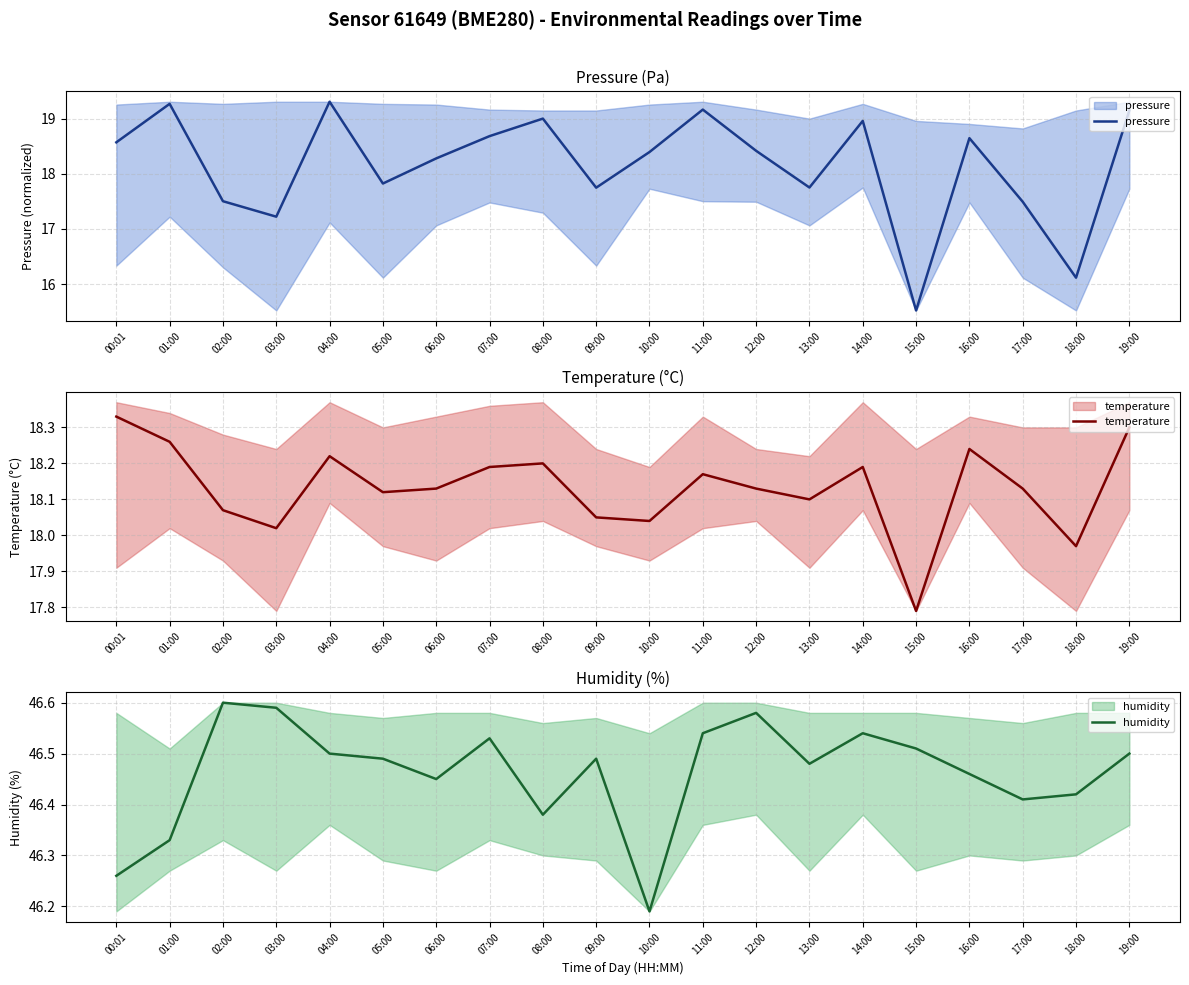

How many interior local peaks does the humidity series have?

5